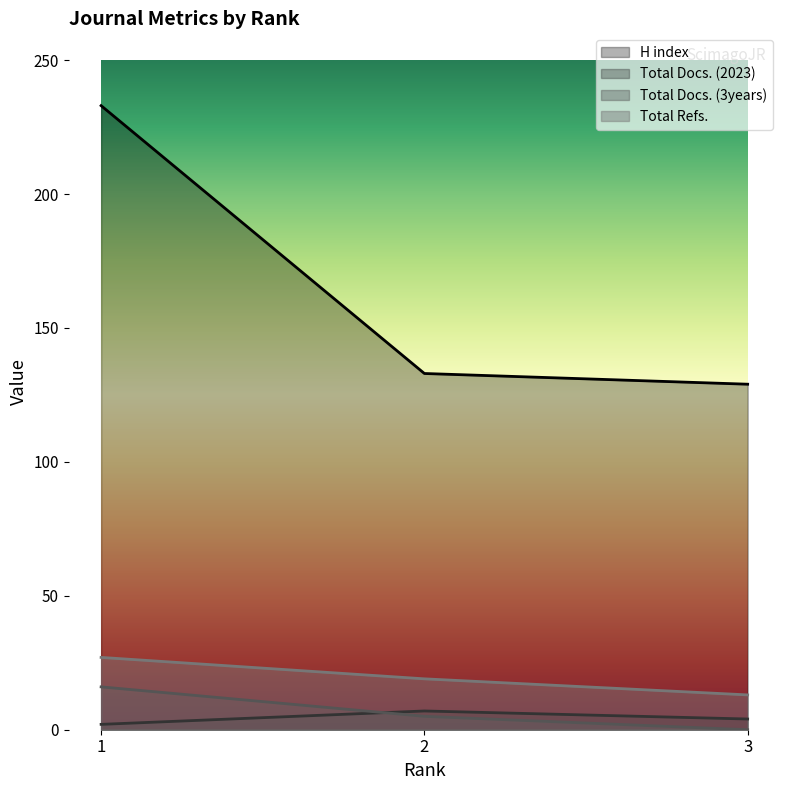

What is the difference between the maximum and second lowest values in the H index series?

100